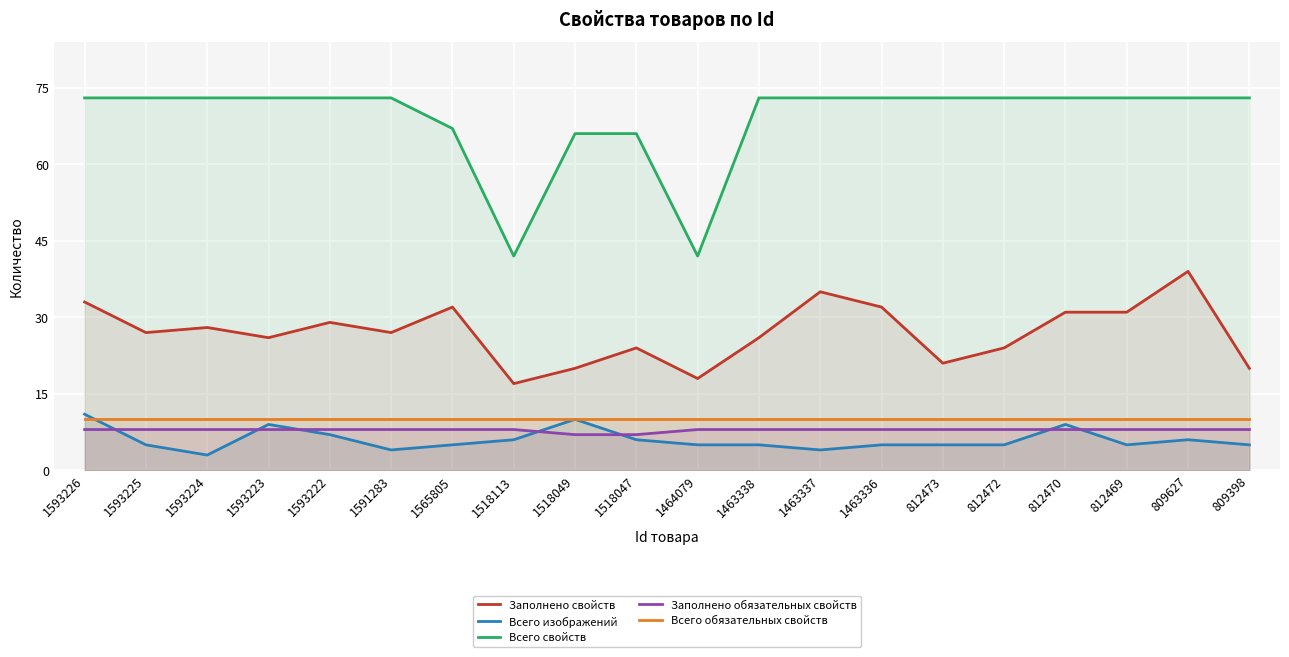

Rank the series by their maximum value, from highest to lowest.

Всего свойств, Заполнено свойств, Всего изображений, Всего обязательных свойств, Заполнено обязательных свойств